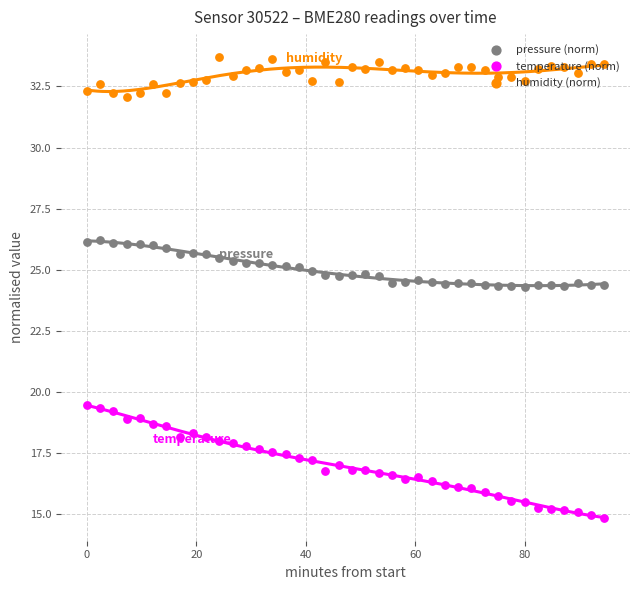

What are all the series names shown in the legend?

pressure (norm), temperature (norm), humidity (norm)